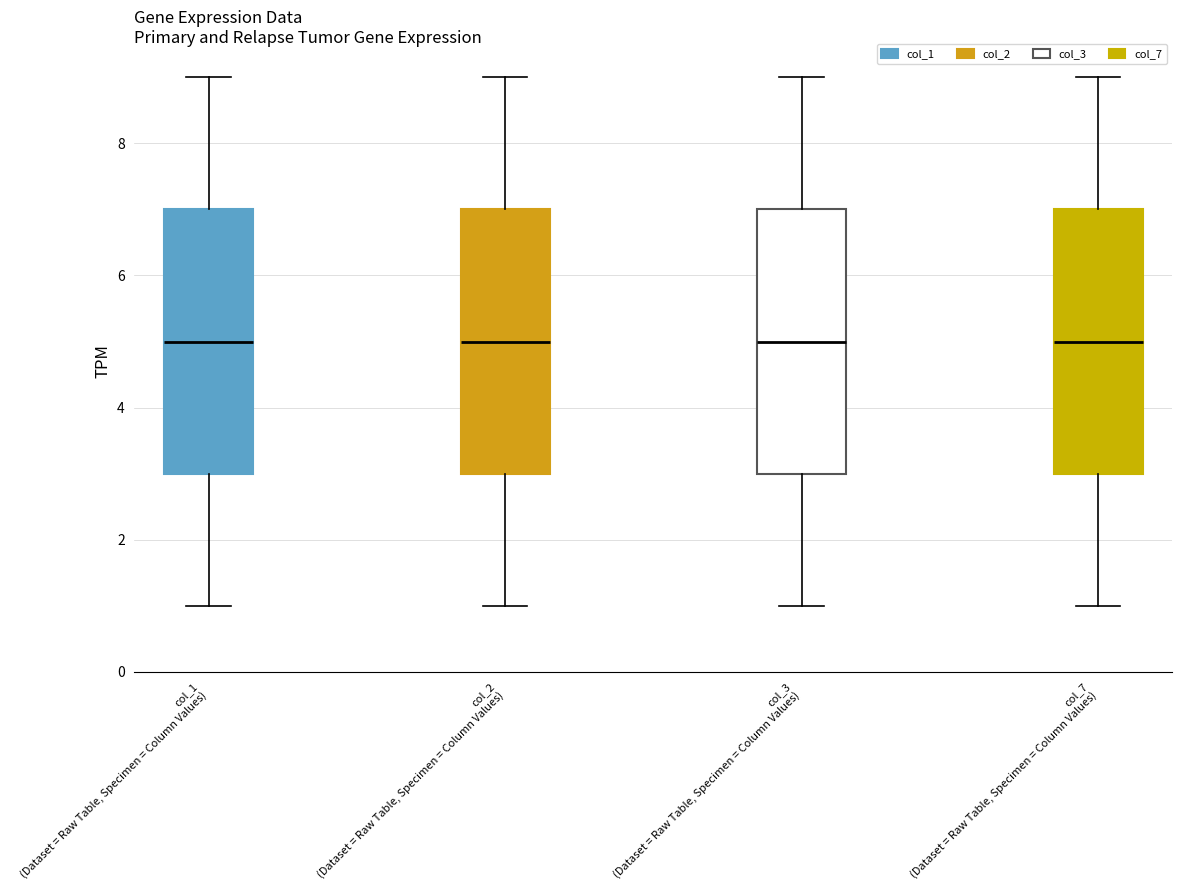

Reading left to right, transcribe this box plot: for each box, give where its median line is, the range the box spans, and where its two whiskers end, as read against the y-axis. The values are not printed on the chart, so give them approximately, as read against the axis.

col_1 (Dataset = Raw Table, Specimen = Column Values): median 5, box 3 to 7, whiskers 1 to 9
col_2 (Dataset = Raw Table, Specimen = Column Values): median 5, box 3 to 7, whiskers 1 to 9
col_3 (Dataset = Raw Table, Specimen = Column Values): median 5, box 3 to 7, whiskers 1 to 9
col_7 (Dataset = Raw Table, Specimen = Column Values): median 5, box 3 to 7, whiskers 1 to 9